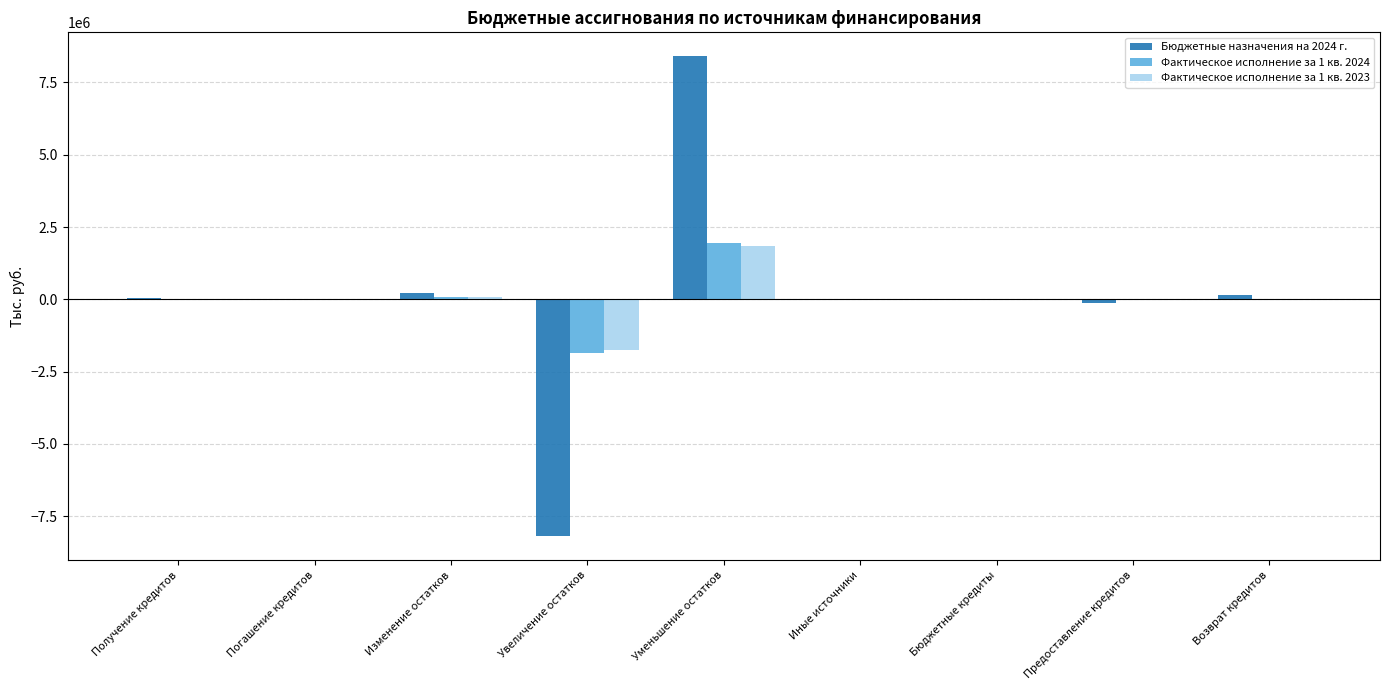

What is the maximum value for Бюджетные назначения на 2024 г.?

8401563.1